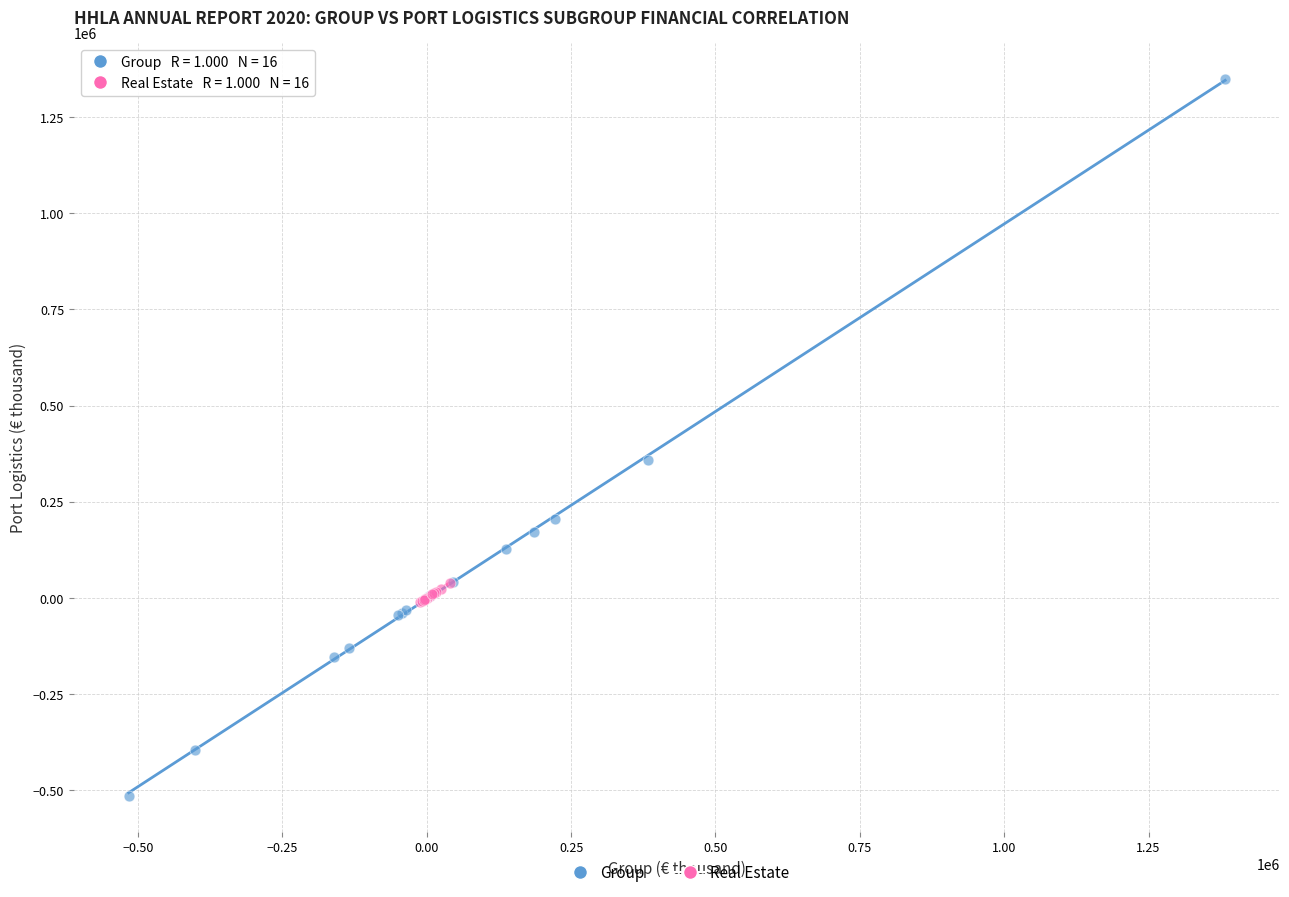

Which series contains the highest Y value?

Group